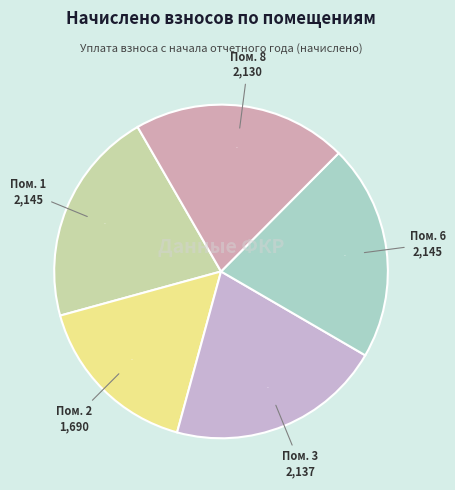

What is the smallest slice in the pie chart?

2